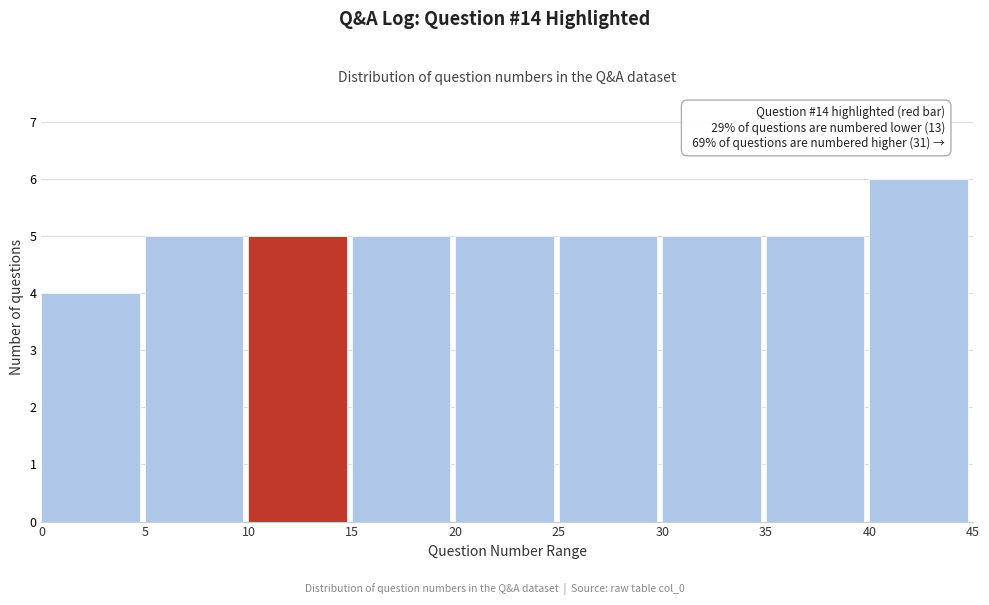

Over which range of the x-axis is the bar tallest?

40 to 45